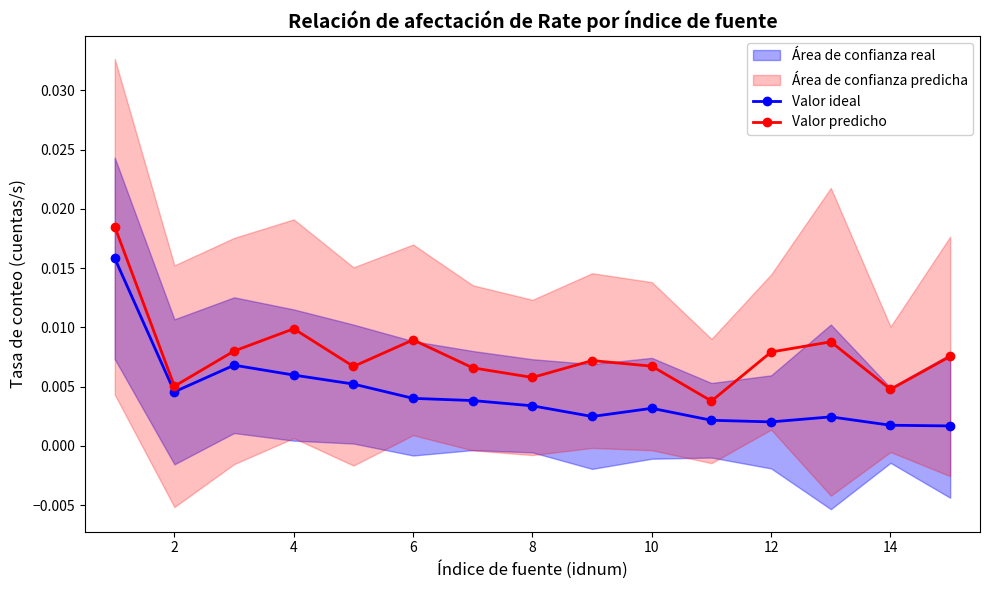

Does the chart display data point markers on the line(s)?

Yes